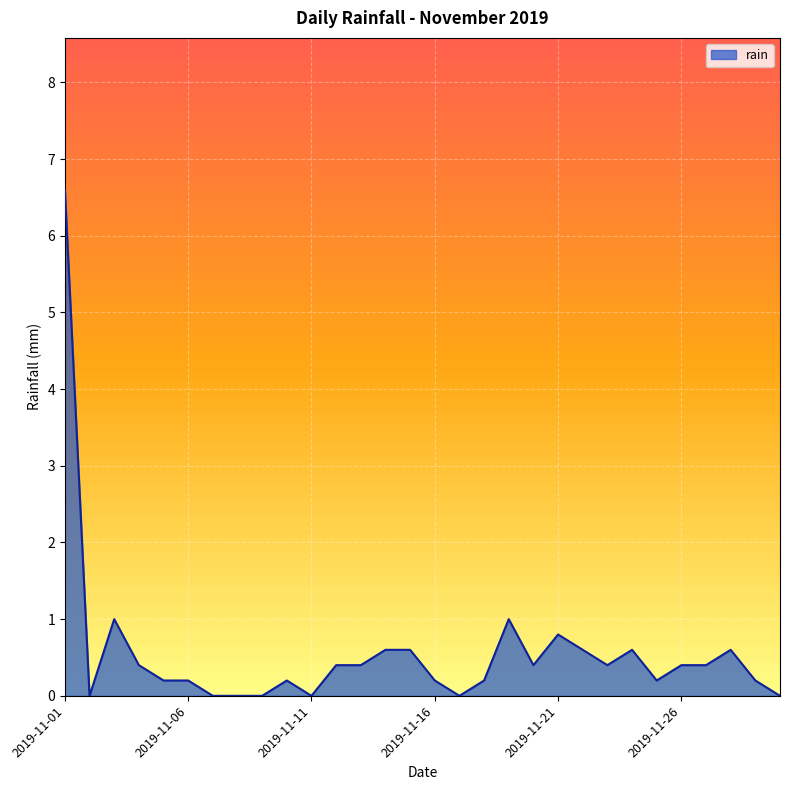

What is the greatest value displayed?

6.6